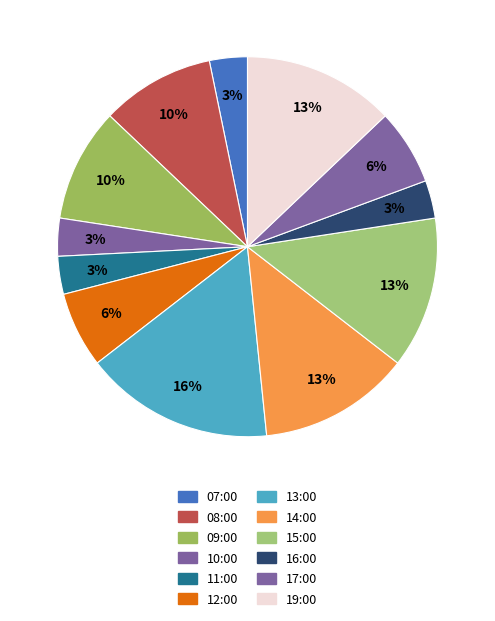

What is the ratio of the value at 15:00 to the value at 19:00?

1.0